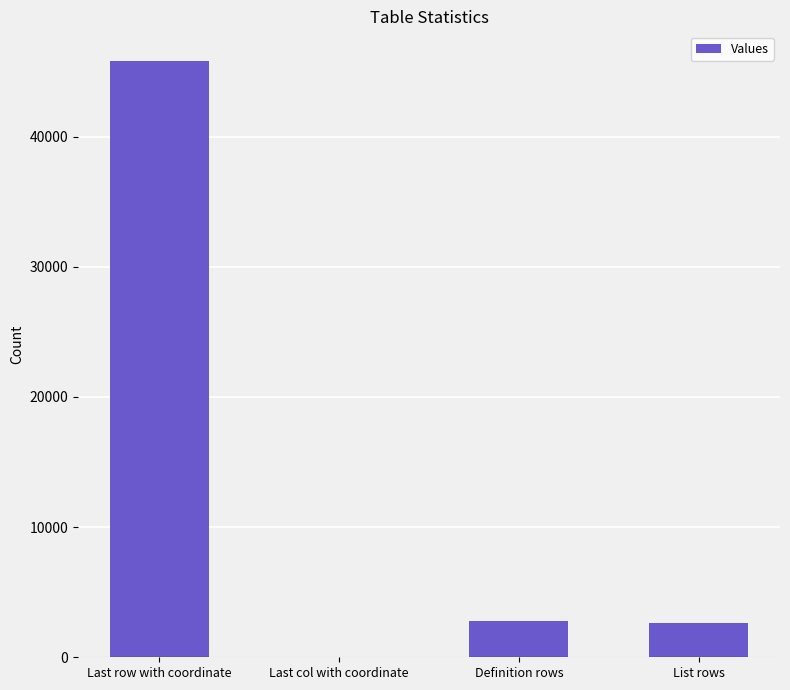

What is the average value?

12820